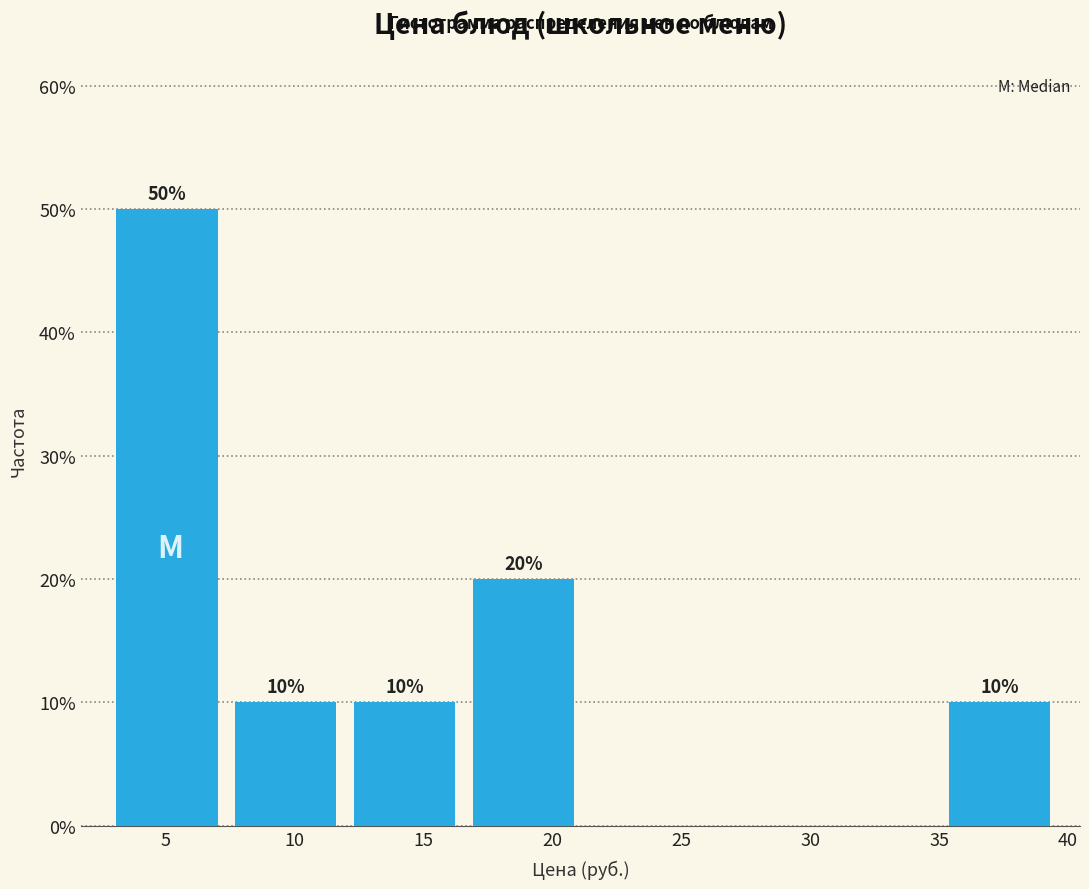

Which range on the x-axis has the tallest bar?

3.0 to 7.5